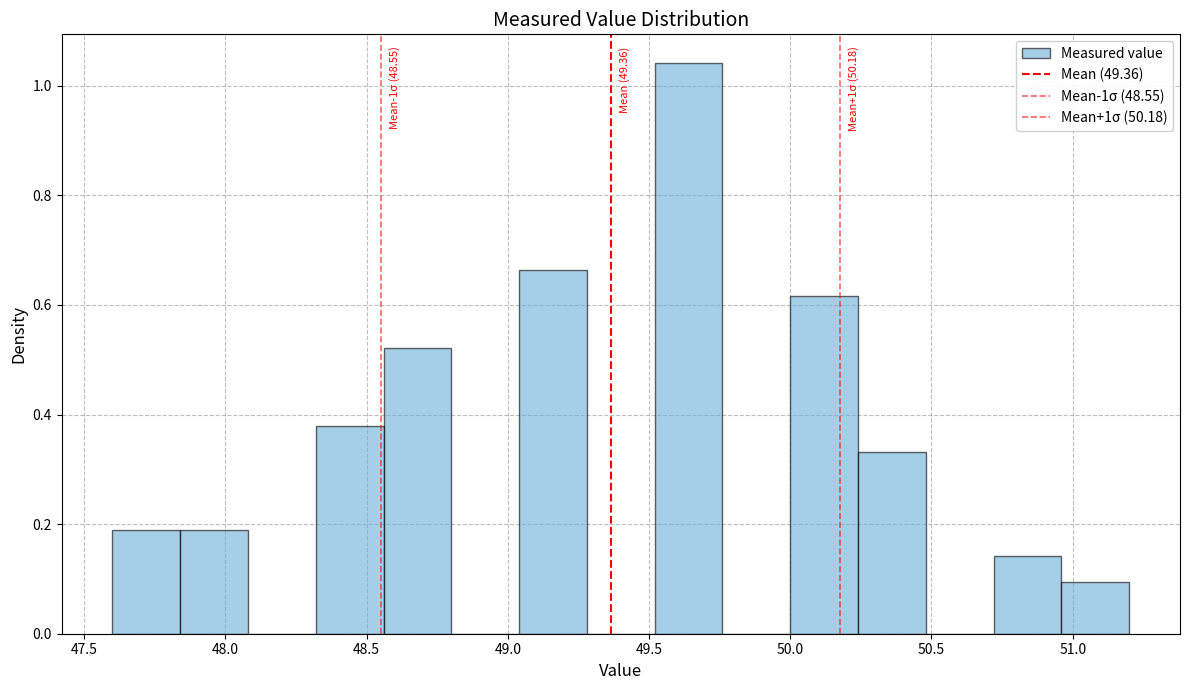

Which range on the x-axis has the tallest bar?

49.52 to 49.76